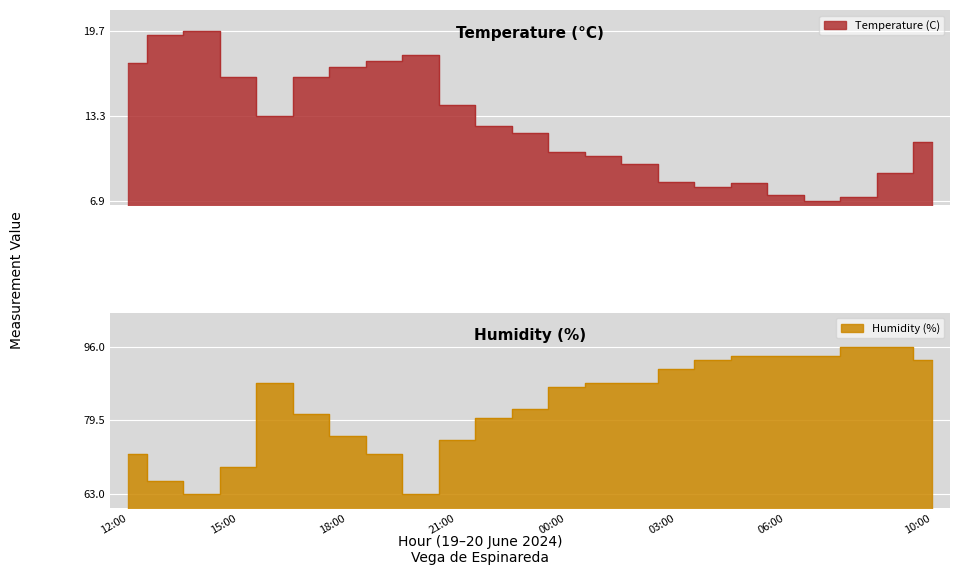

True or false: Humidity (%) and Temperature (C) cross at least once.

False